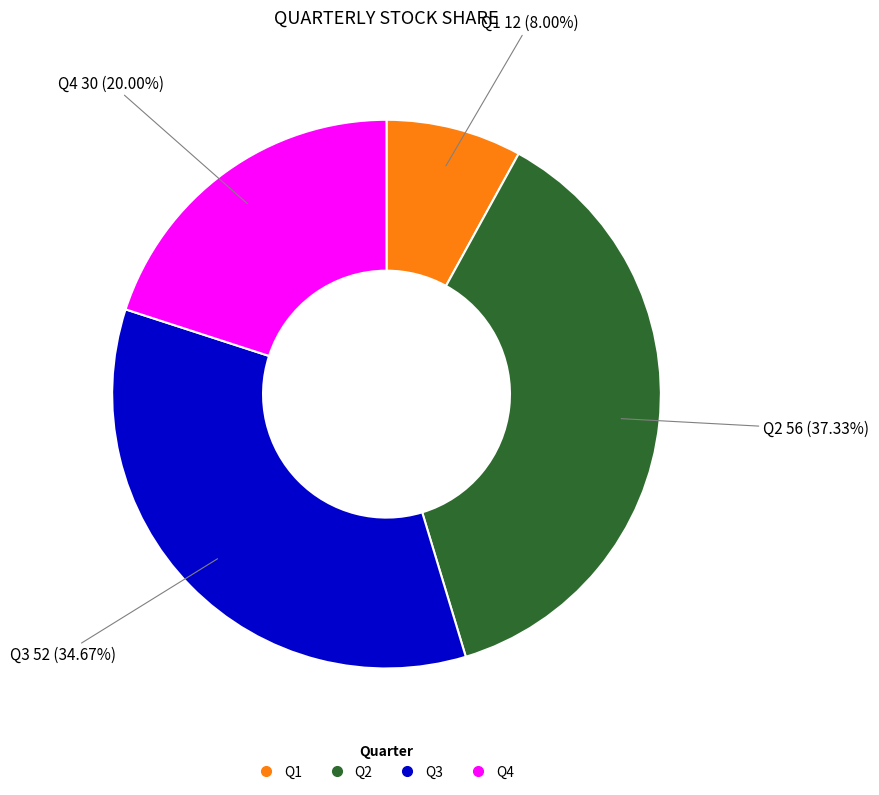

Approximately how many times larger is the value at Q1 compared to Q3?

0.2